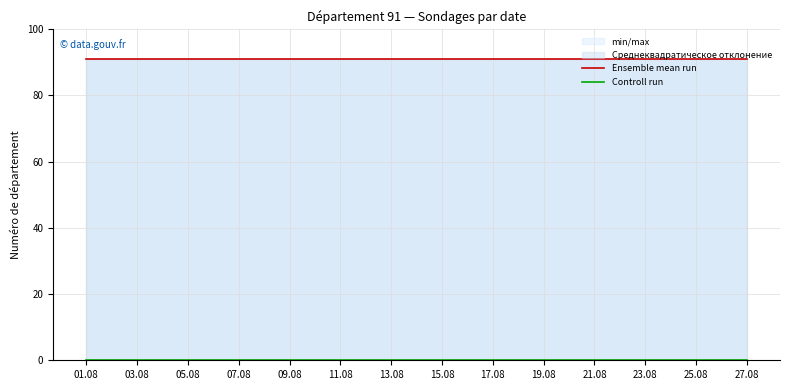

Where is Ensemble mean run nearest to the value 91?

01.08